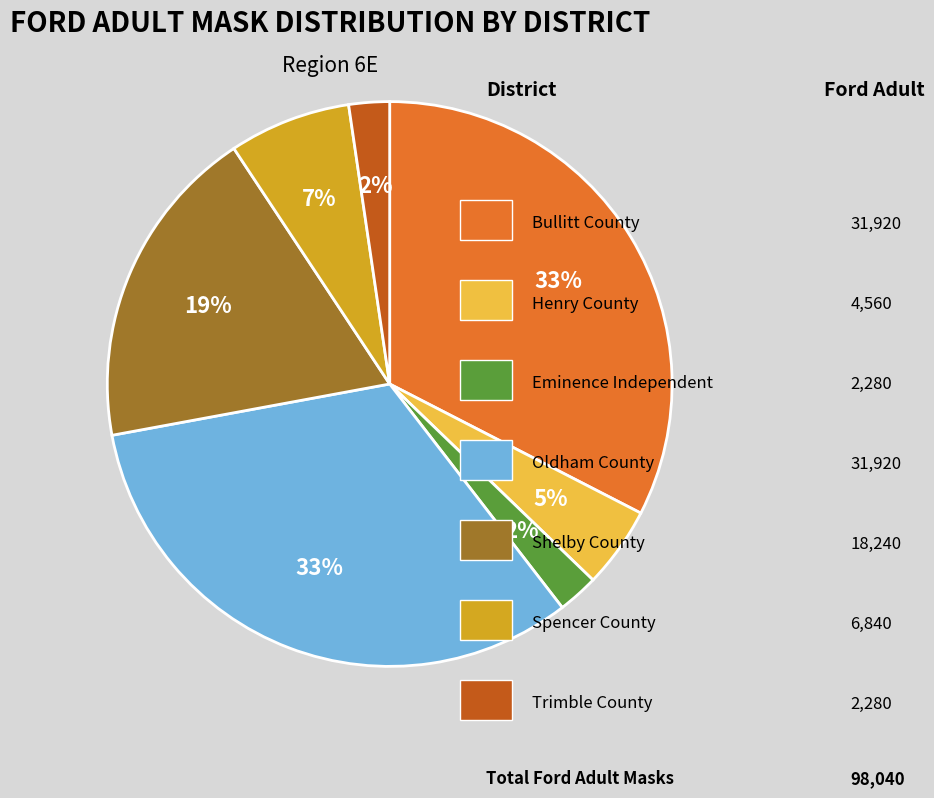

Count the number of slices in the pie.

7